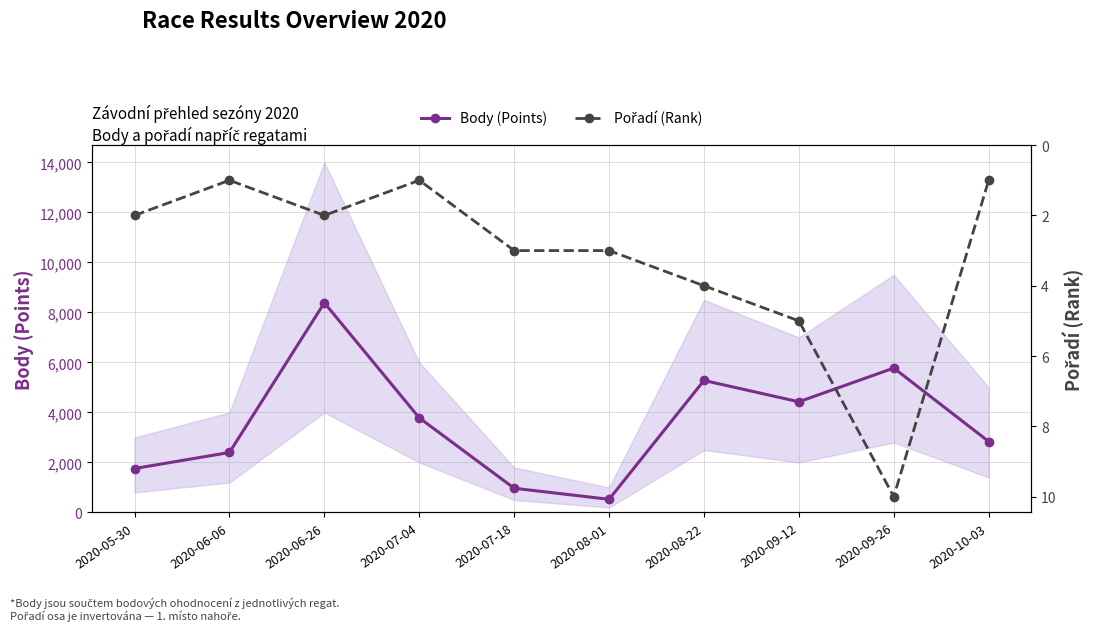

Between 2020-08-22 and 2020-06-26, which is larger?

2020-06-26